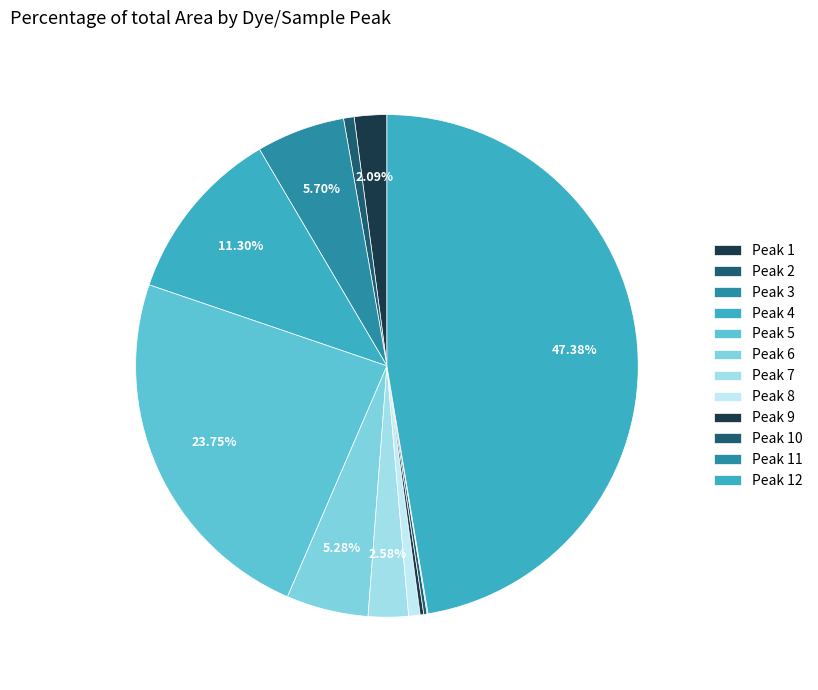

Is the sum of Peak 6 and Peak 8 greater than half?

No